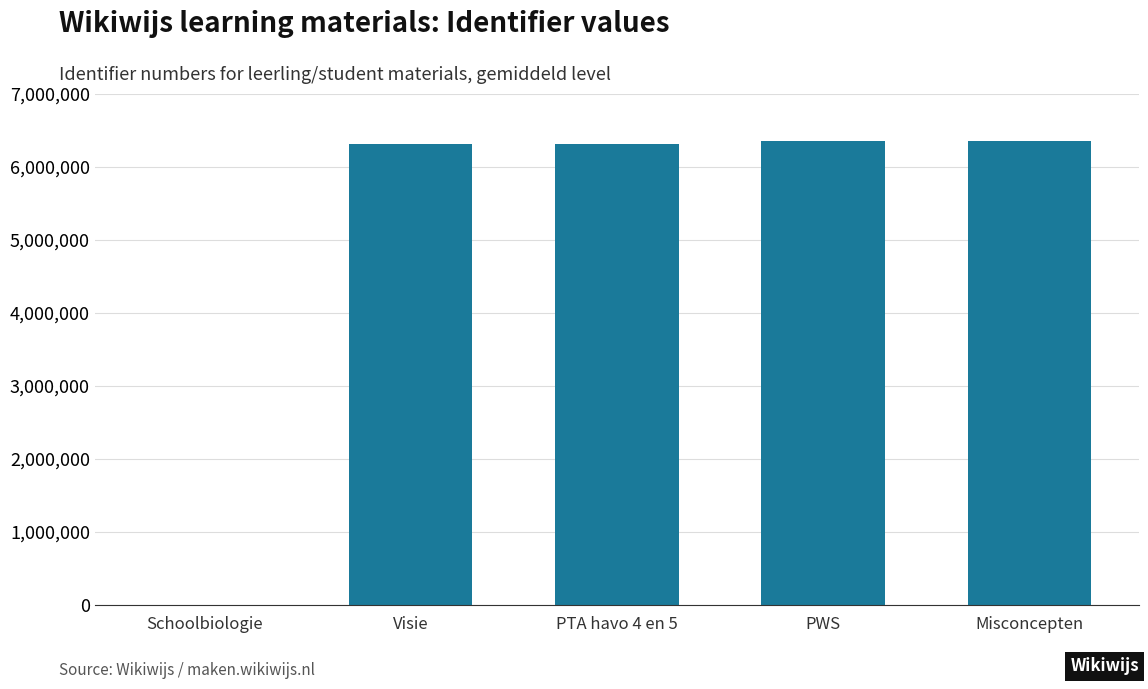

What is the sum of all values?

25318363